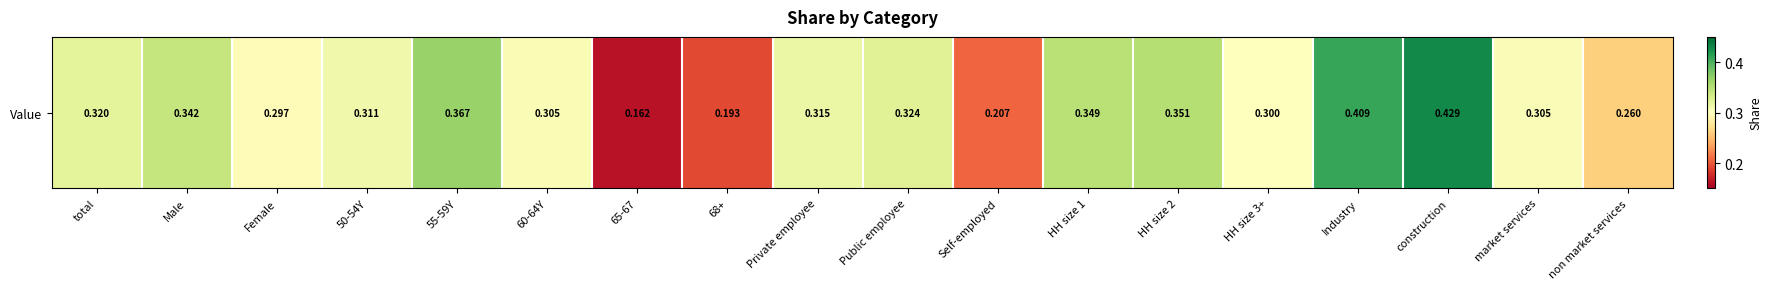

What is the difference between the values at total and Self-employed?

0.1